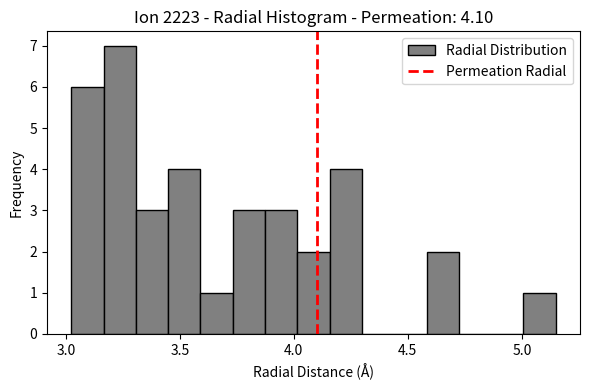

Around what value on the x-axis is the tallest bar? Give the approximate position of its centre, as read against the axis.

3.25